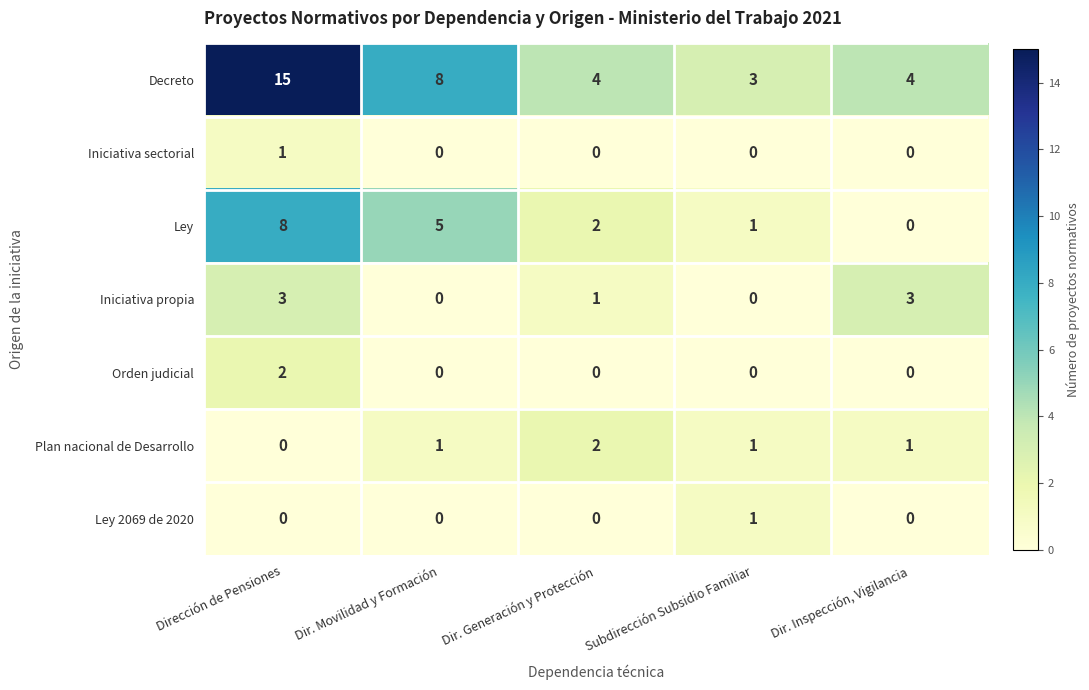

How many Ley values are between 1 and 5?

3